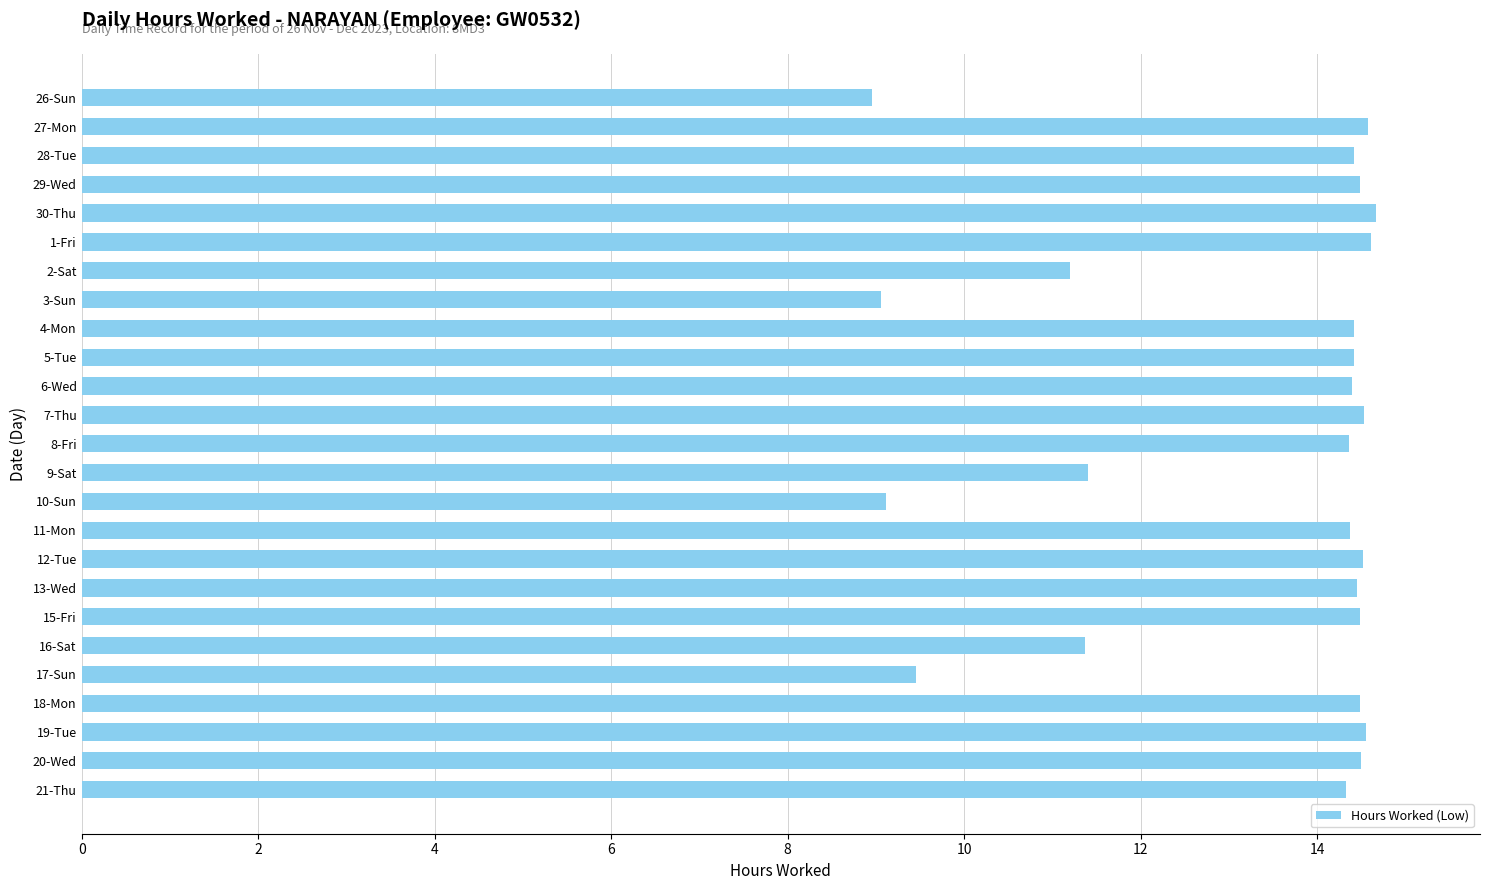

The chart shows a value of 14.4 at 28-Tue. True or false?

True